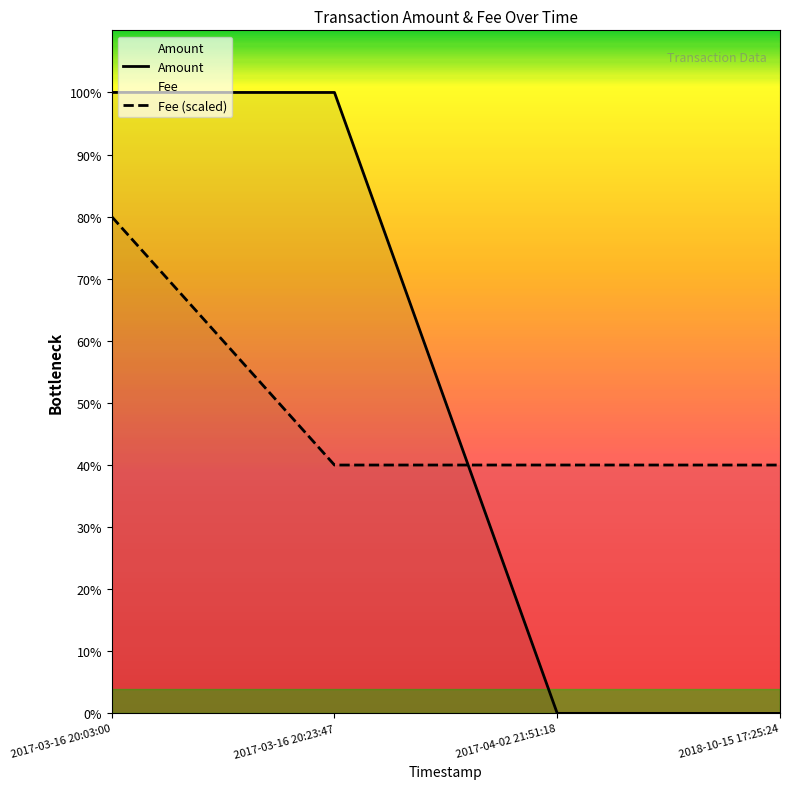

At which label does Fee (scaled) reach its peak?

2017-03-16 20:03:00